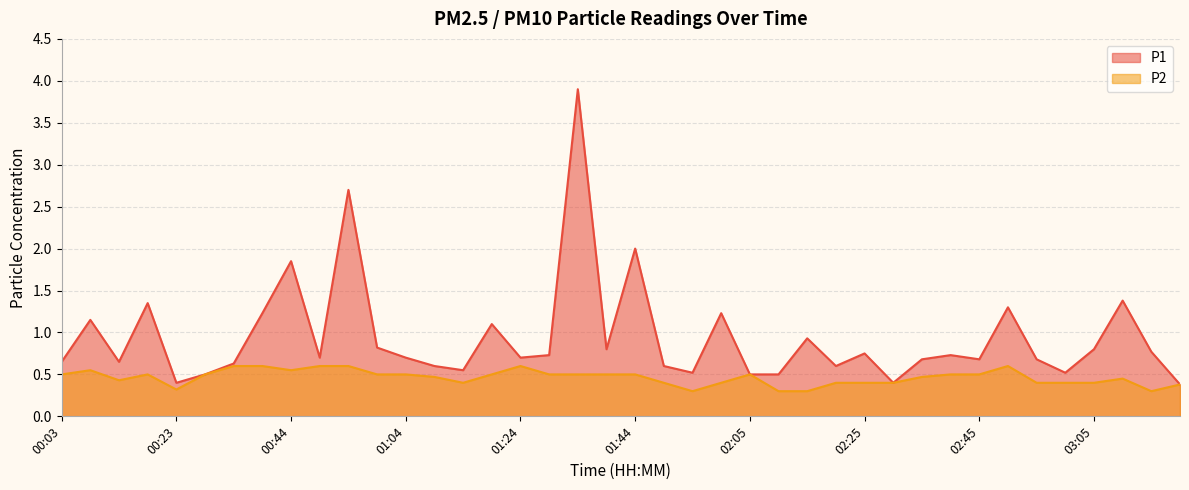

Which series has the largest range (max minus min)?

P1